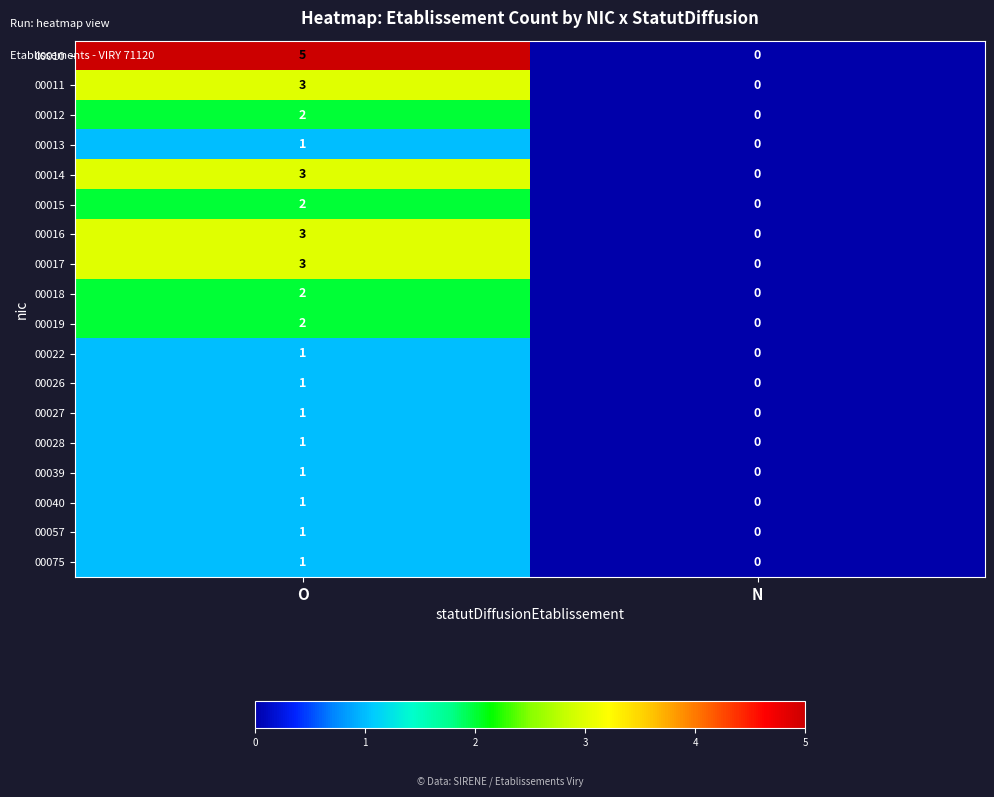

What is the maximum value shown in the chart?

5